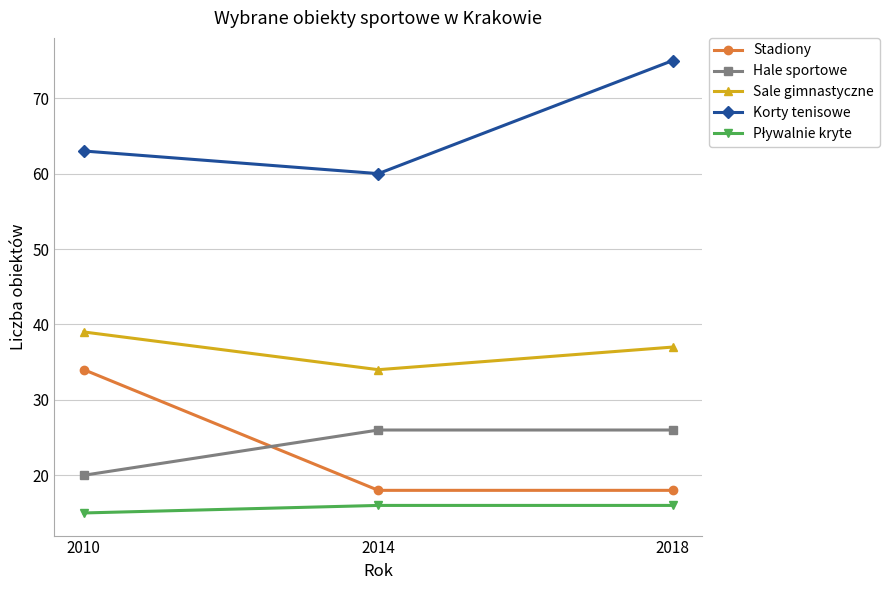

Which series has the largest range (max minus min)?

Stadiony